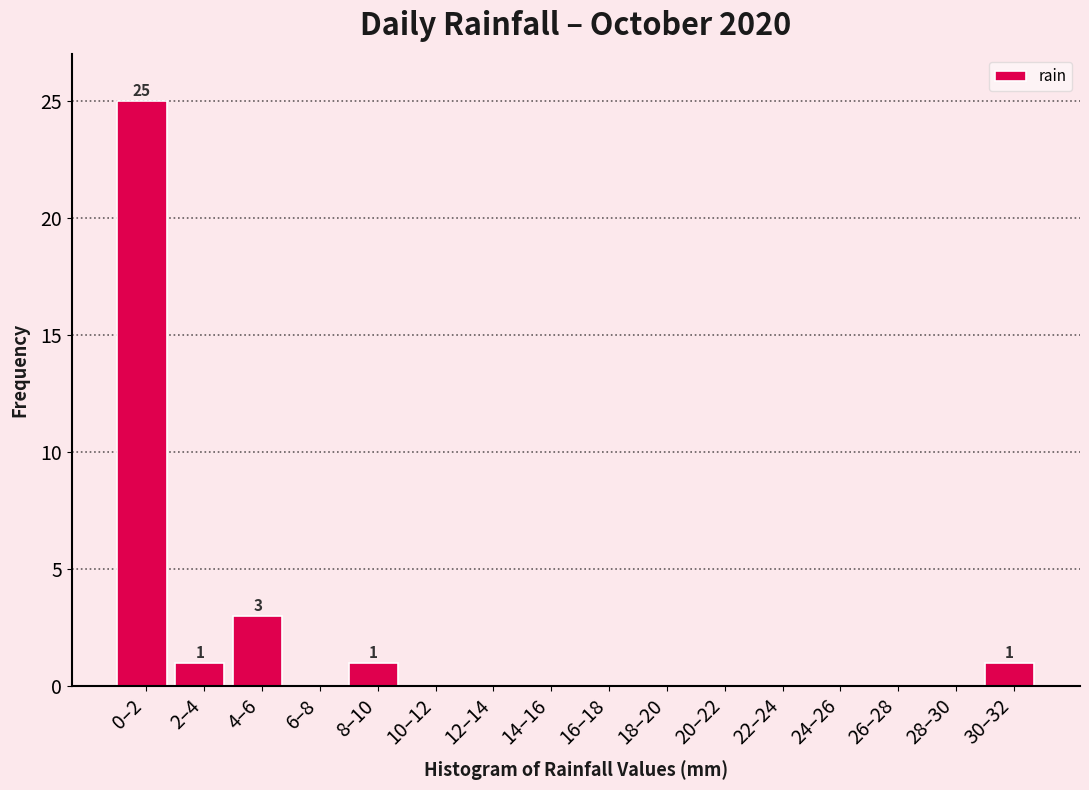

Reading left to right, extract all data points from this chart.

0–2=25	2–4=1	4–6=3	6–8=0	8–10=1	10–12=0	12–14=0	14–16=0	16–18=0	18–20=0	20–22=0	22–24=0	24–26=0	26–28=0	28–30=0	30–32=1